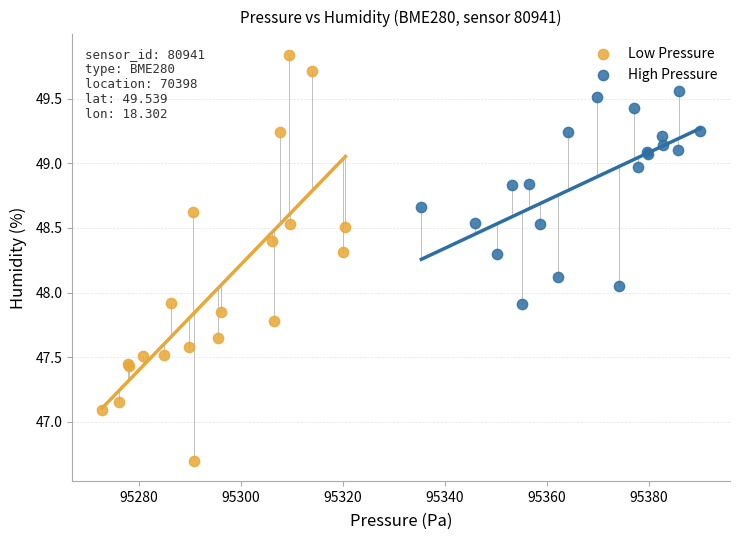

Which series has the widest spread of Y values?

Low Pressure